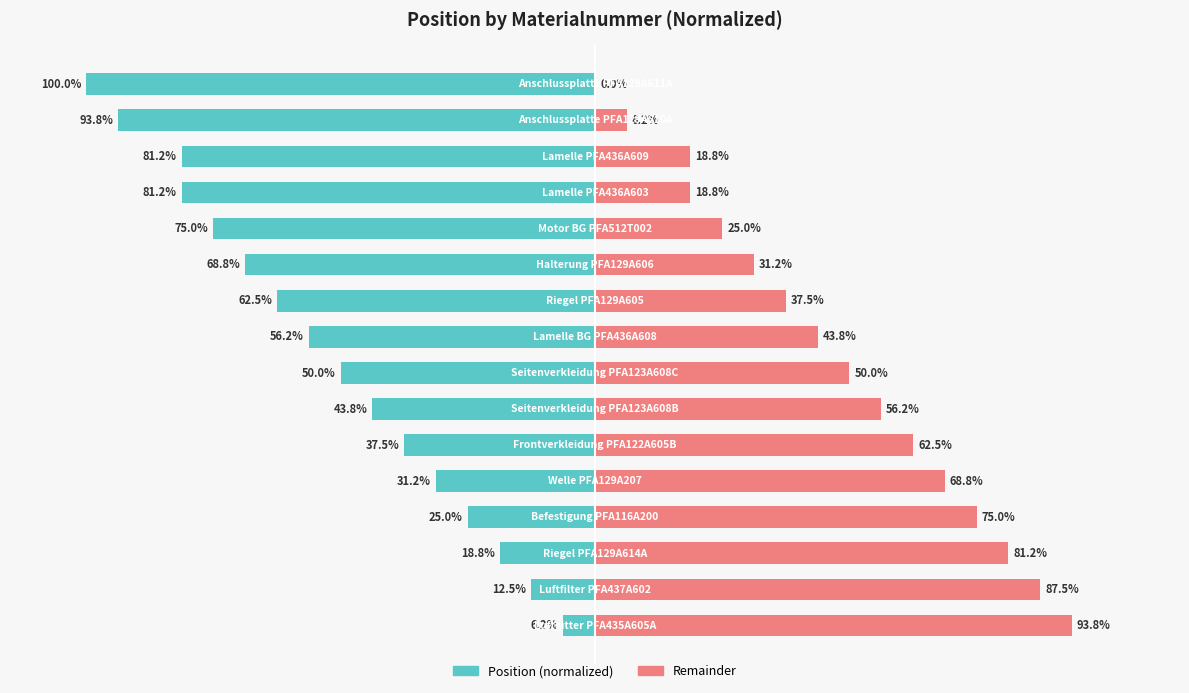

What are all the series names shown in the legend?

Position (normalized), Remainder